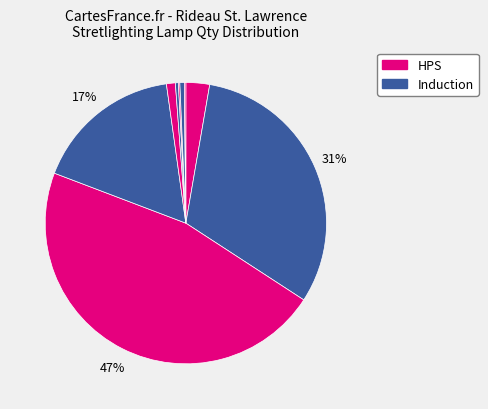

How many segments does this pie chart have?

9